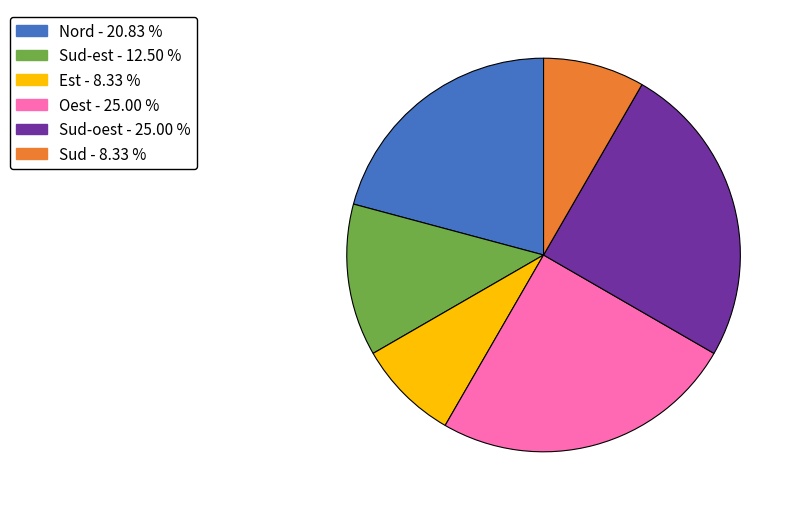

How many segments does this pie chart have?

6